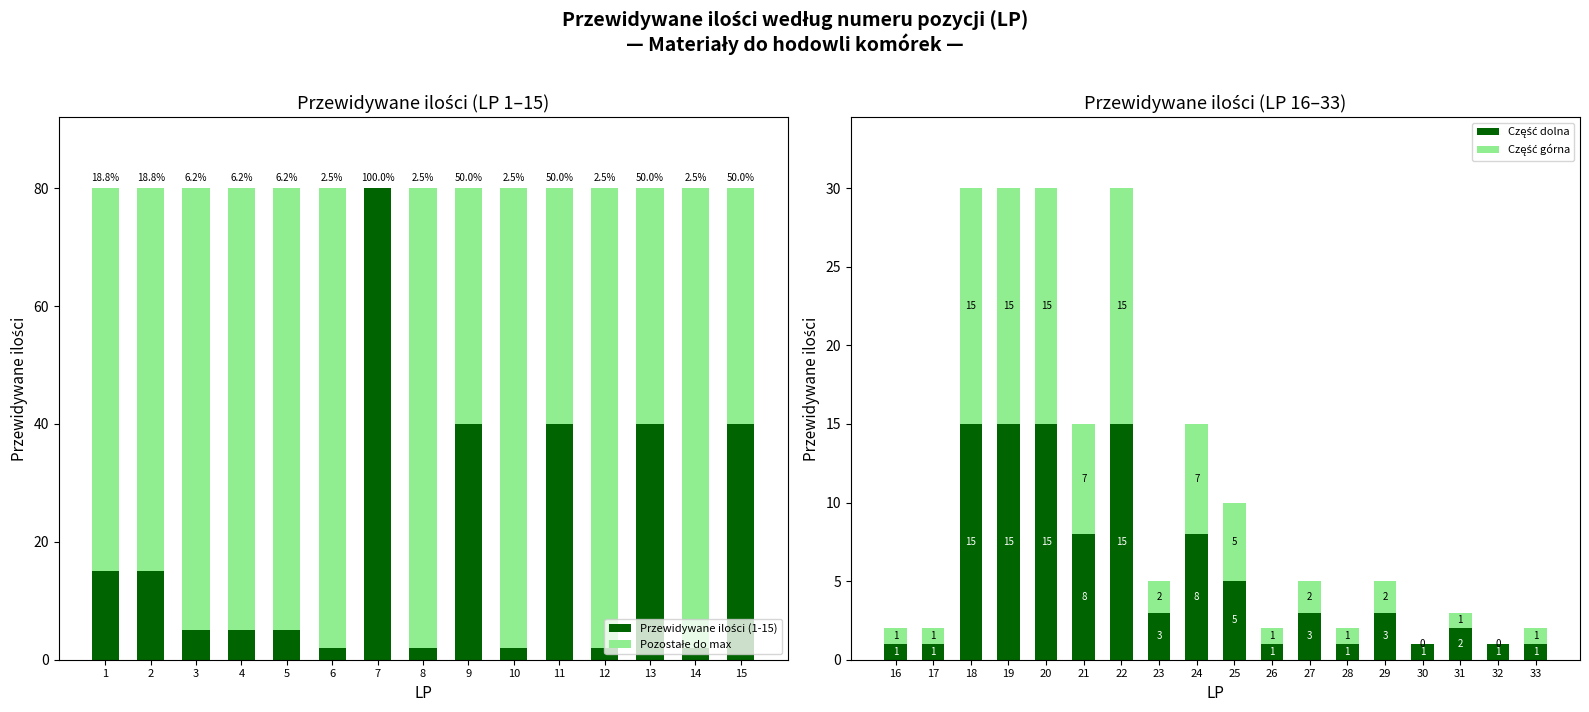

What is the change in value from 1 to 15?

+25